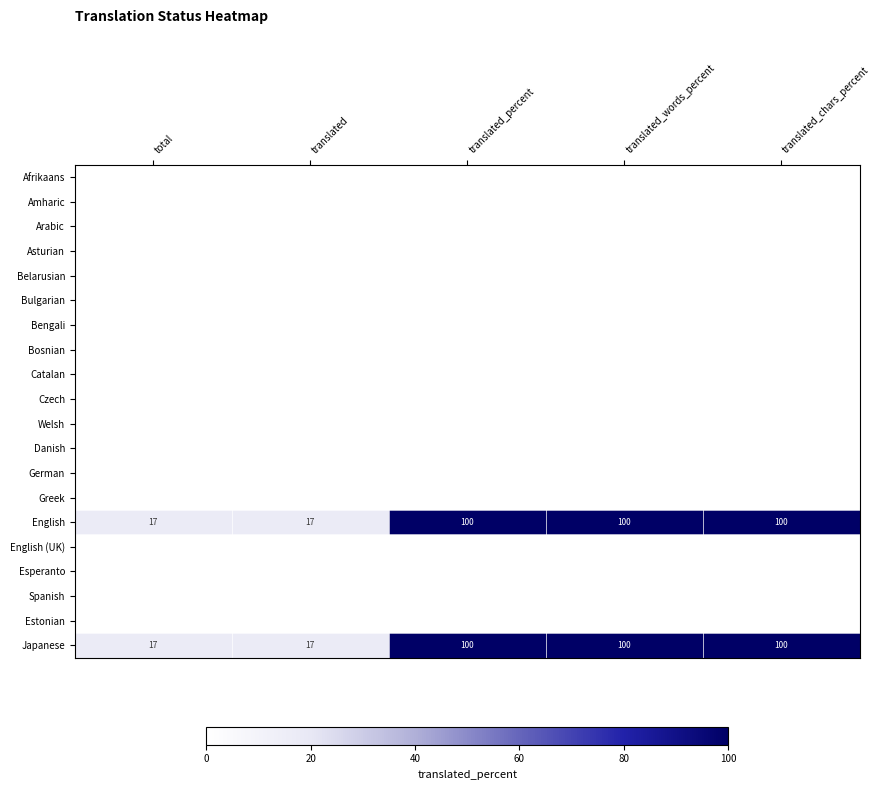

Read the Japanese value at translated_chars_percent, to the nearest 5.

100